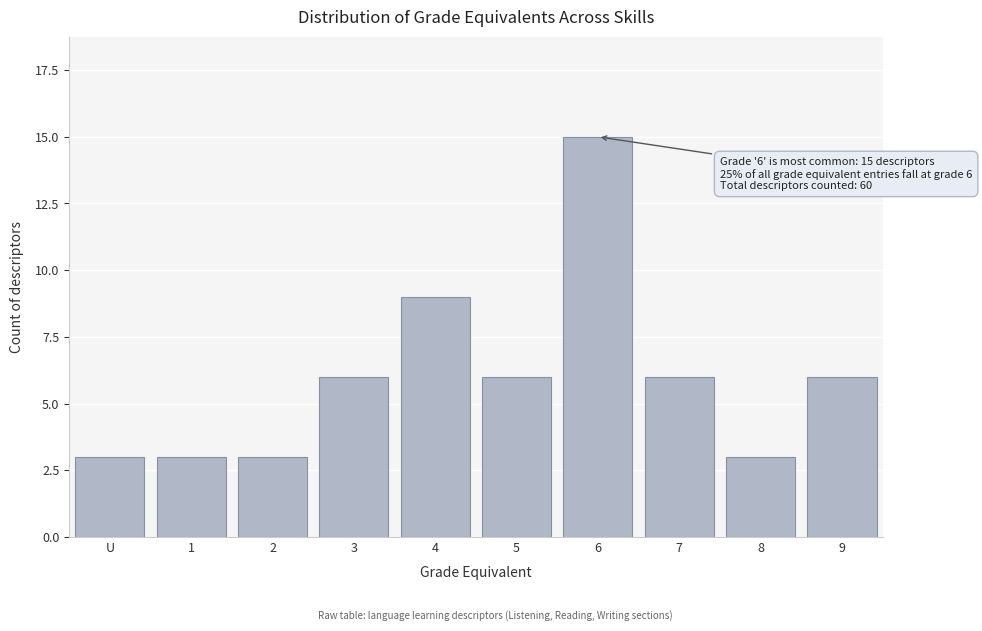

Reading right to left, list all the values displayed in this chart.

9=6	8=3	7=6	6=15	5=6	4=9	3=6	2=3	1=3	U=3